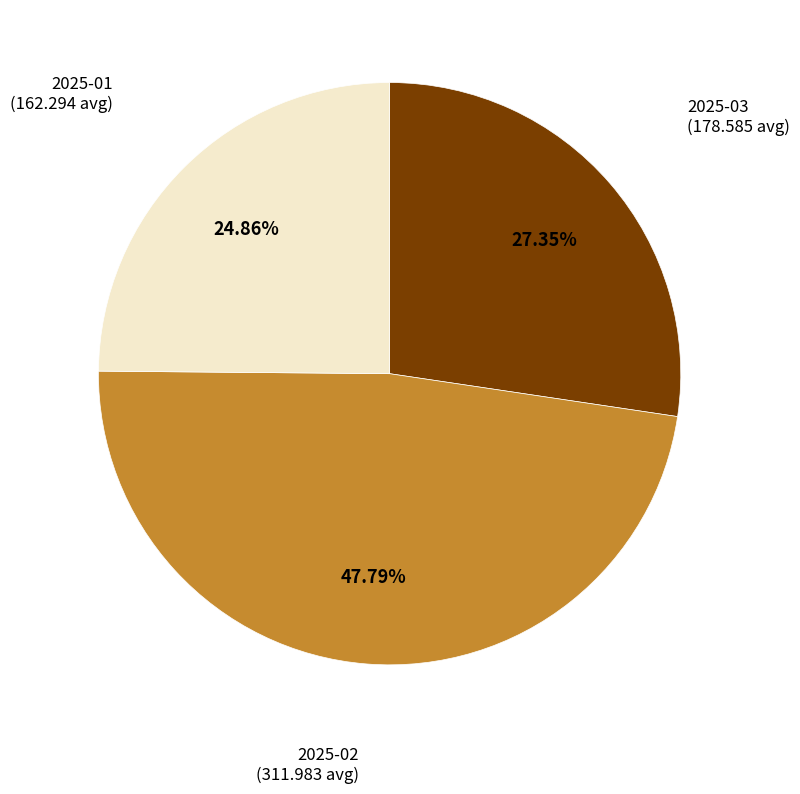

How many slices are in this pie chart?

3